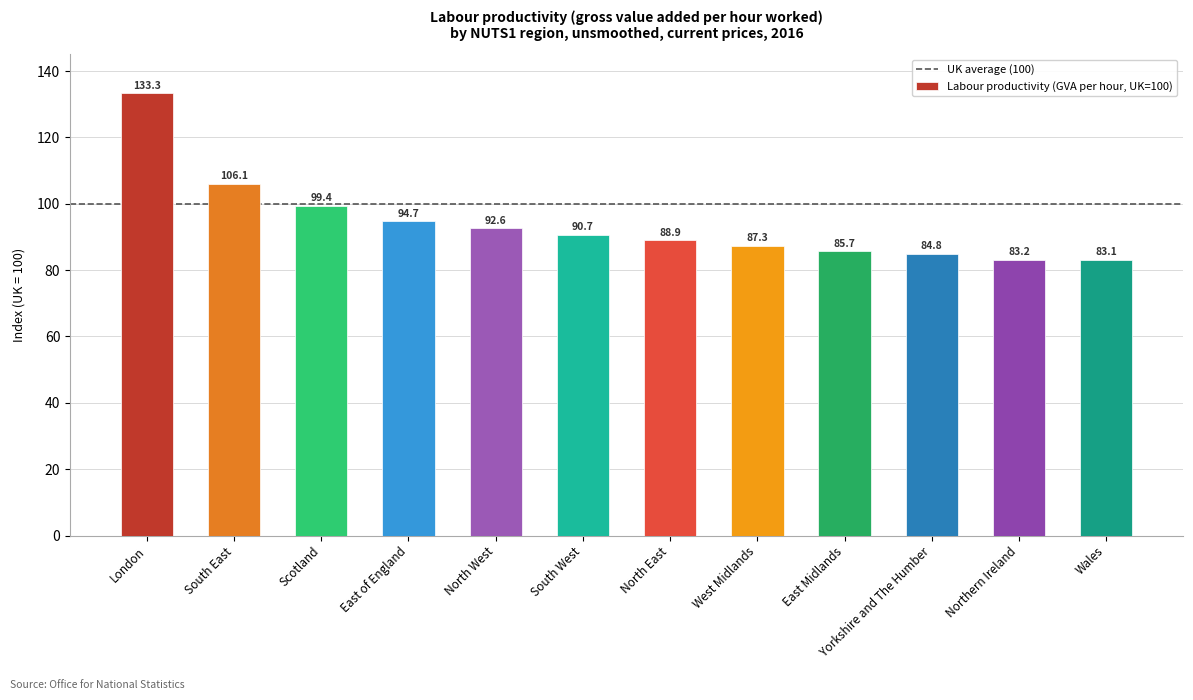

True or false: the data shows 60.3 at South East.

False